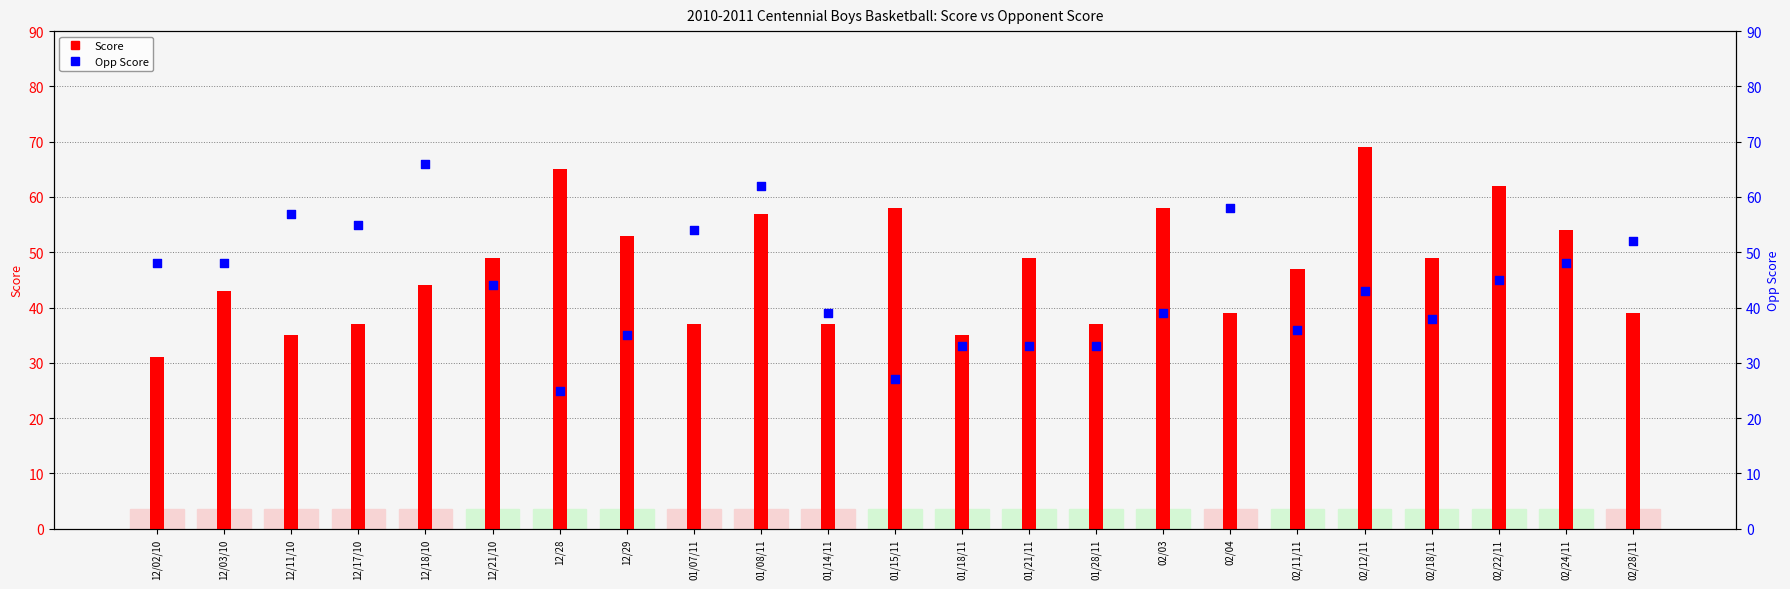

Which series has the largest Y range (max minus min)?

Opp Score